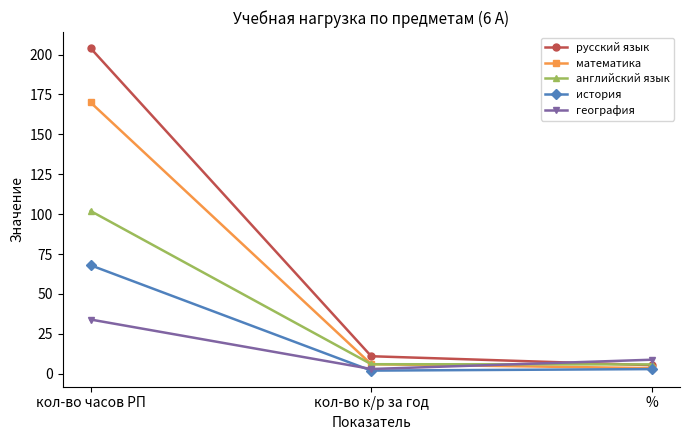

Where does the русский язык series first go above 11?

кол-во часов РП